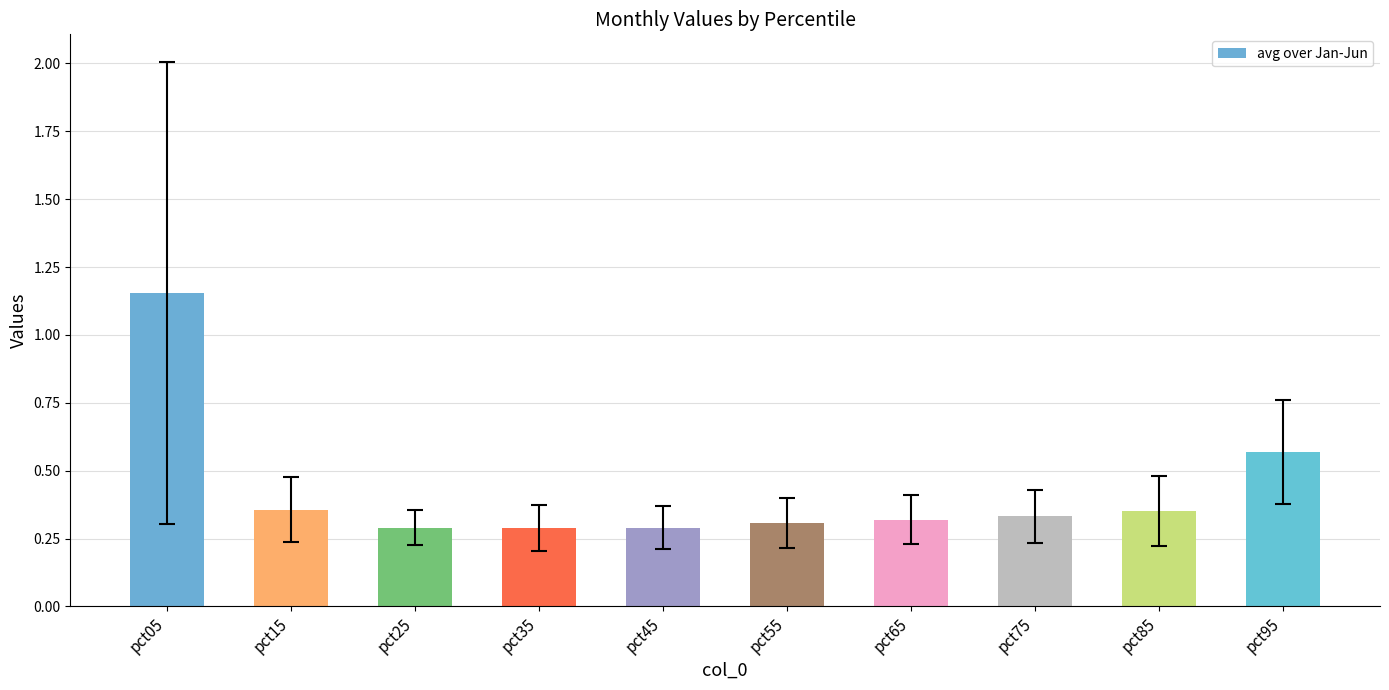

The chart shows a value of 0.1 at pct25. True or false?

False